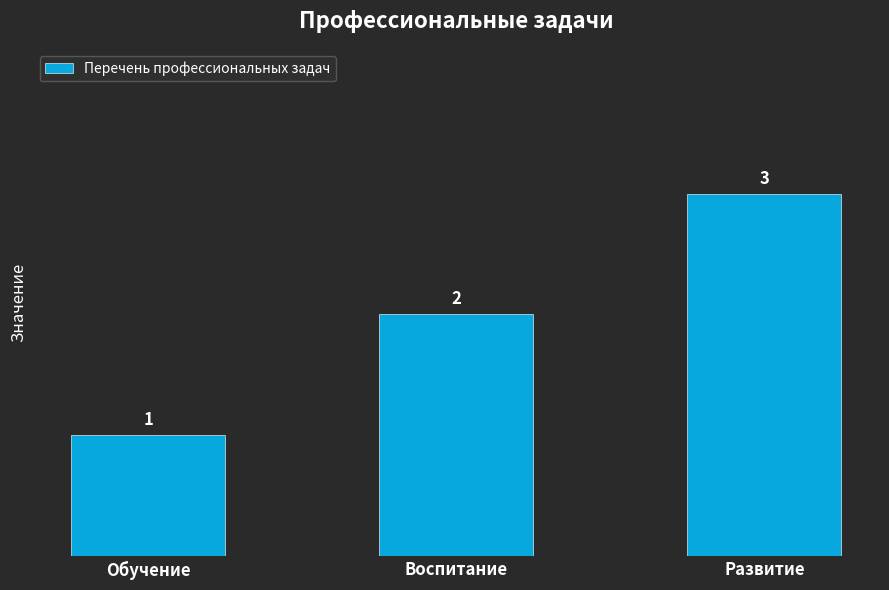

What is the difference between the second highest and minimum values?

1